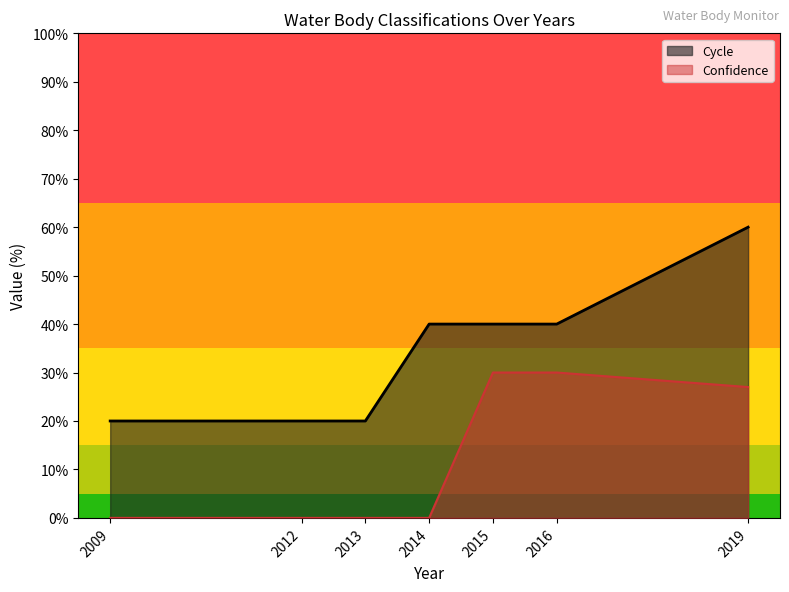

What is the sum of all Cycle values?

240